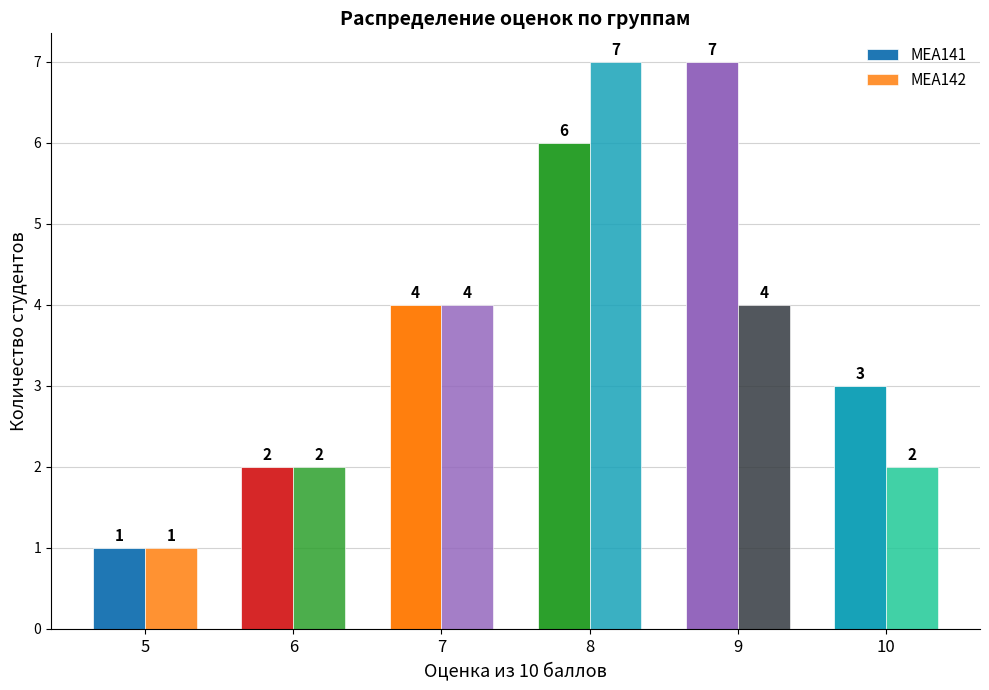

List the labels in order of МЕА141 value, smallest first.

5, 6, 10, 7, 8, 9